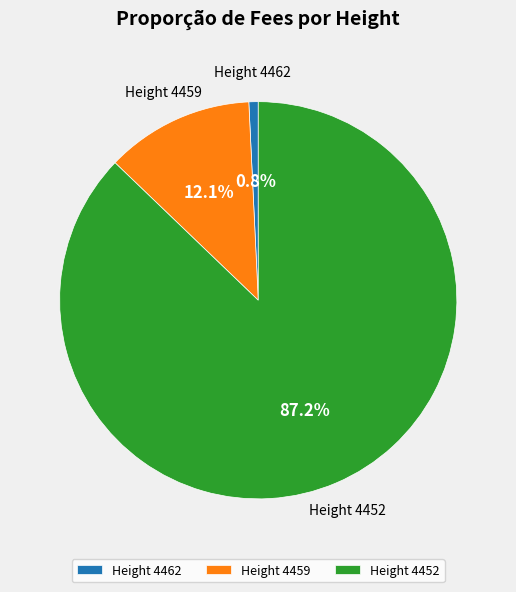

Which has a higher value, Height 4459 or Height 4452?

Height 4452